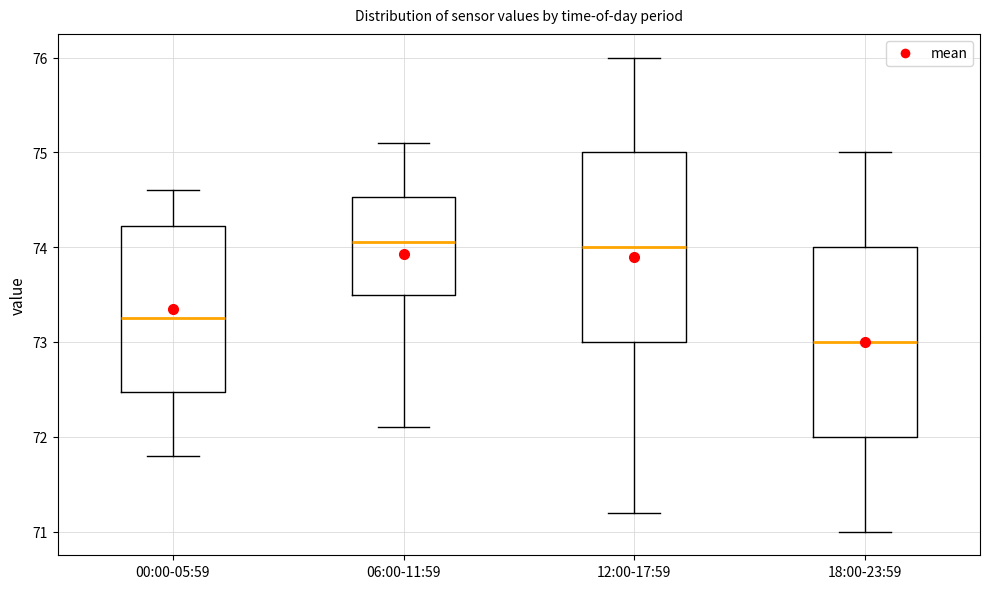

Where does the lower whisker of the box for 12:00-17:59 end on the y-axis? The values are not printed on the chart, so give them approximately, as read against the axis.

71.2